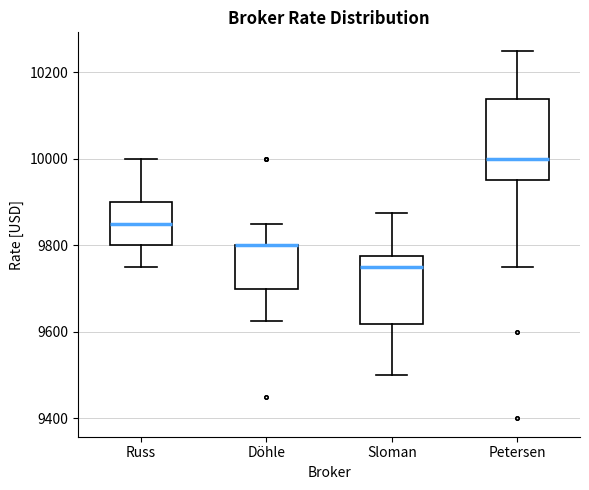

Which box is the tallest, from its lower edge to its upper edge?

Petersen